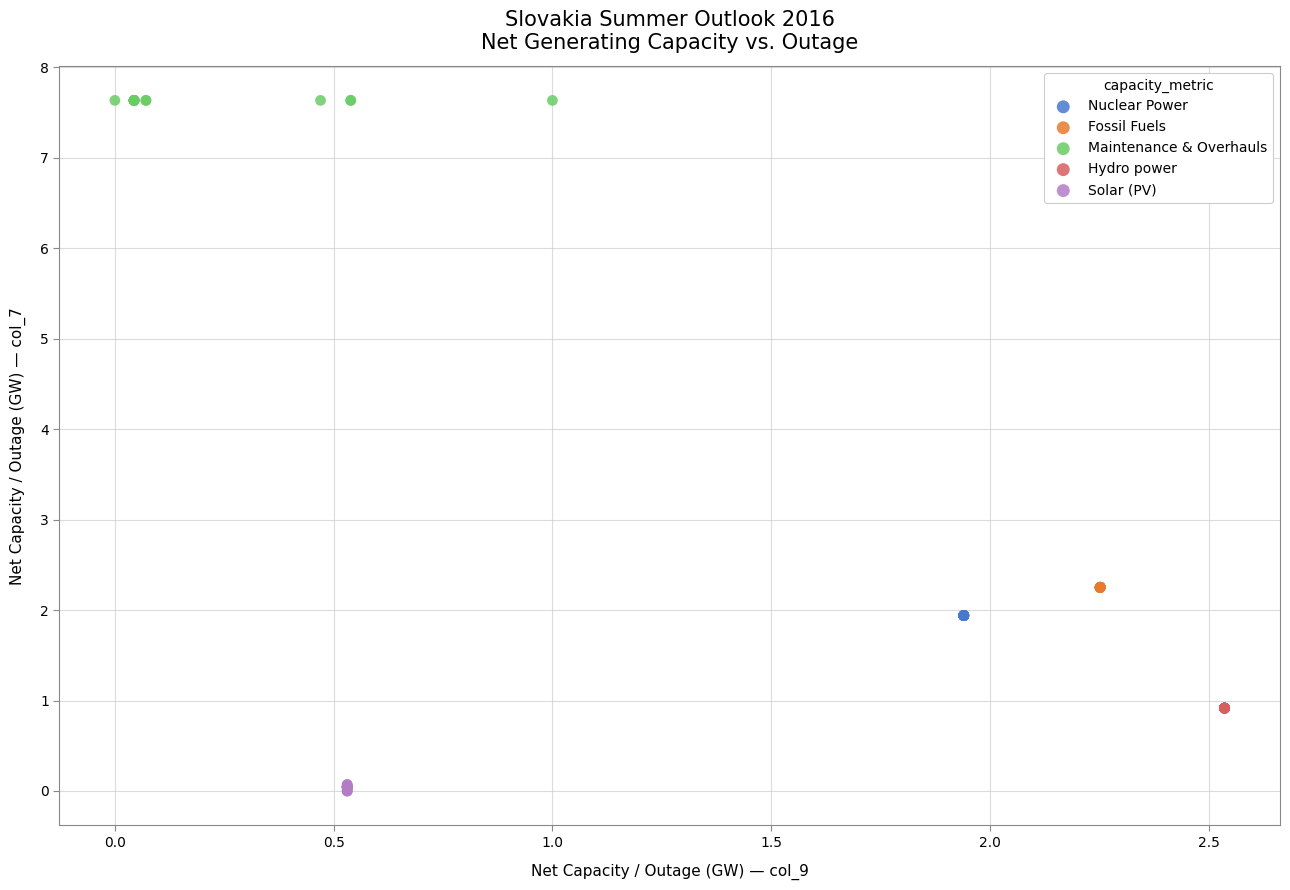

Which series contains the lowest Y value?

Solar (PV)